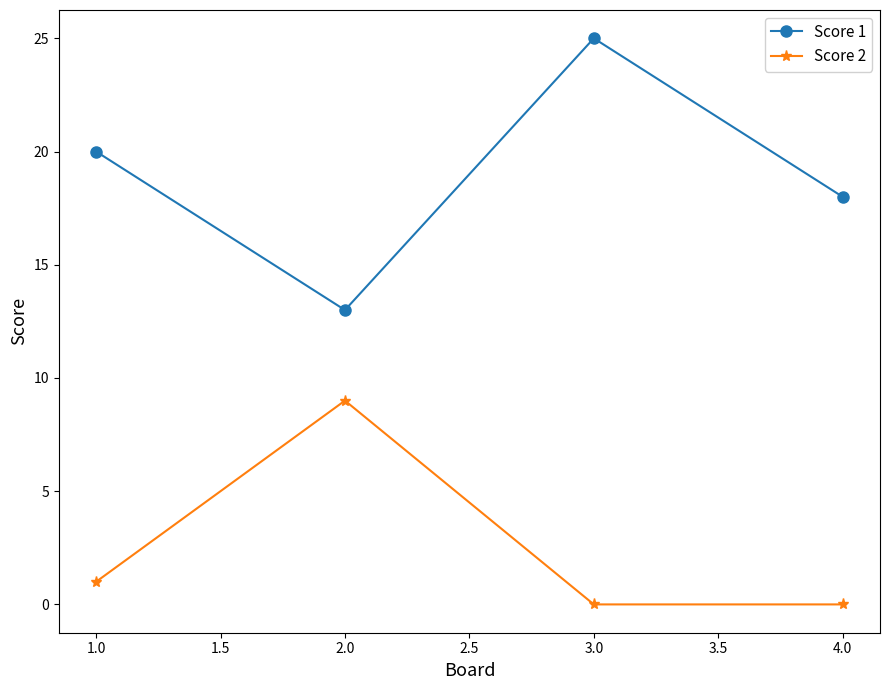

What is the label of the 4th point from the left?

4.0